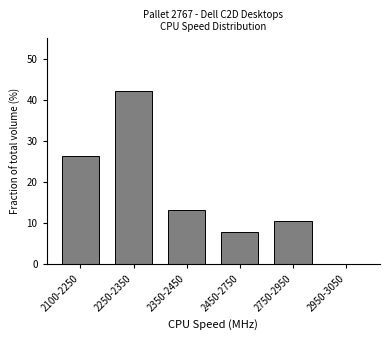

Reading right to left, extract all data points from this chart.

2950-3050=0.0	2750-2950=10.5	2450-2750=7.9	2350-2450=13.2	2250-2350=42.1	2100-2250=26.3